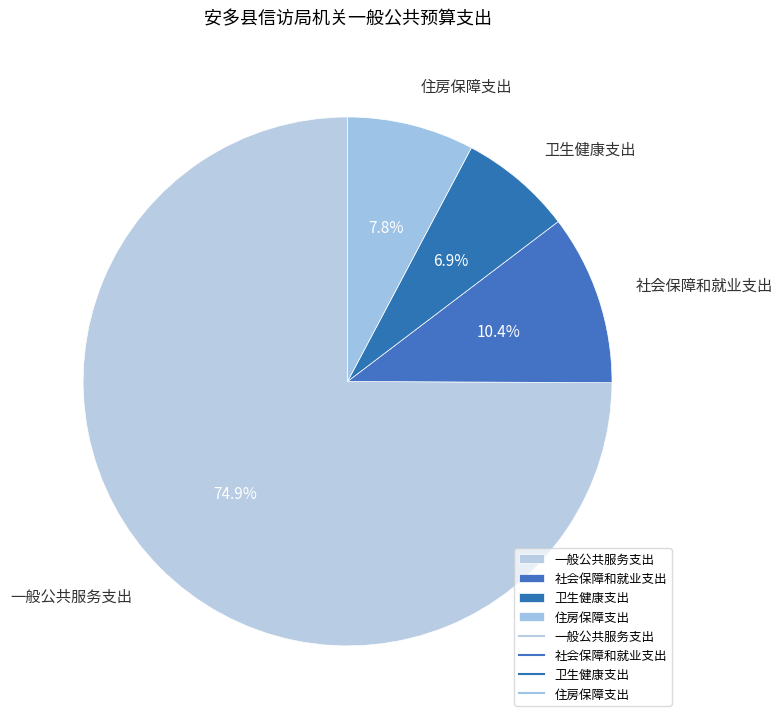

Do 卫生健康支出 and 社会保障和就业支出 together represent more than half of the pie?

No